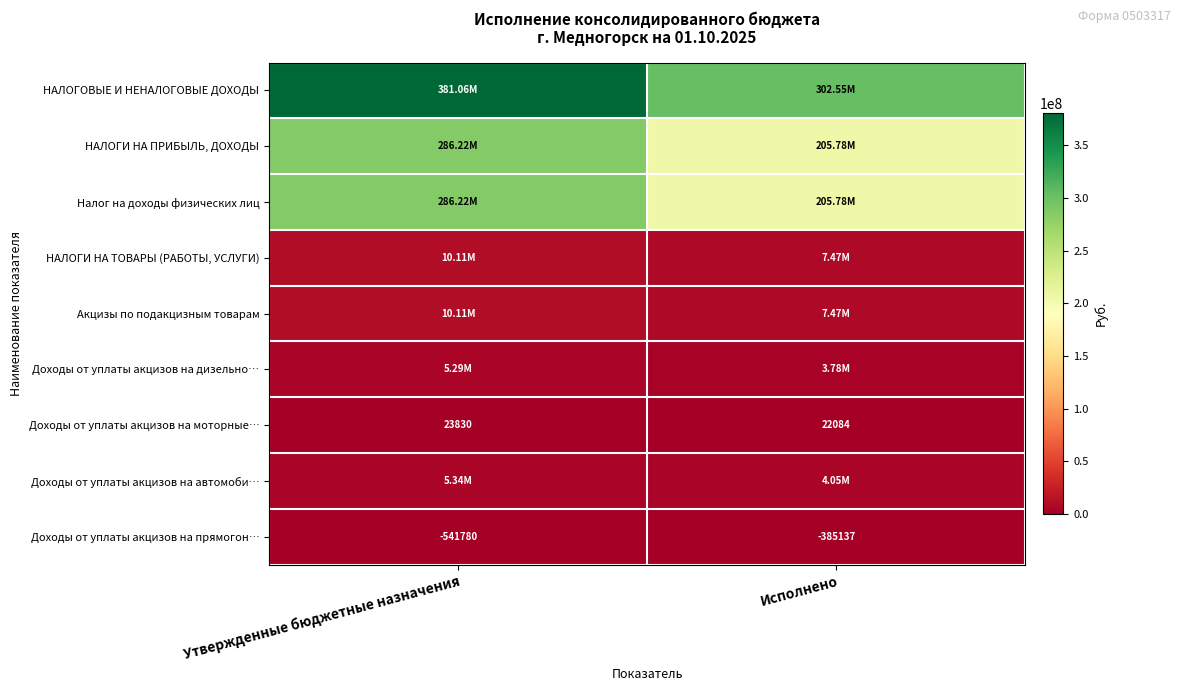

What is the smallest value displayed?

-541780.0